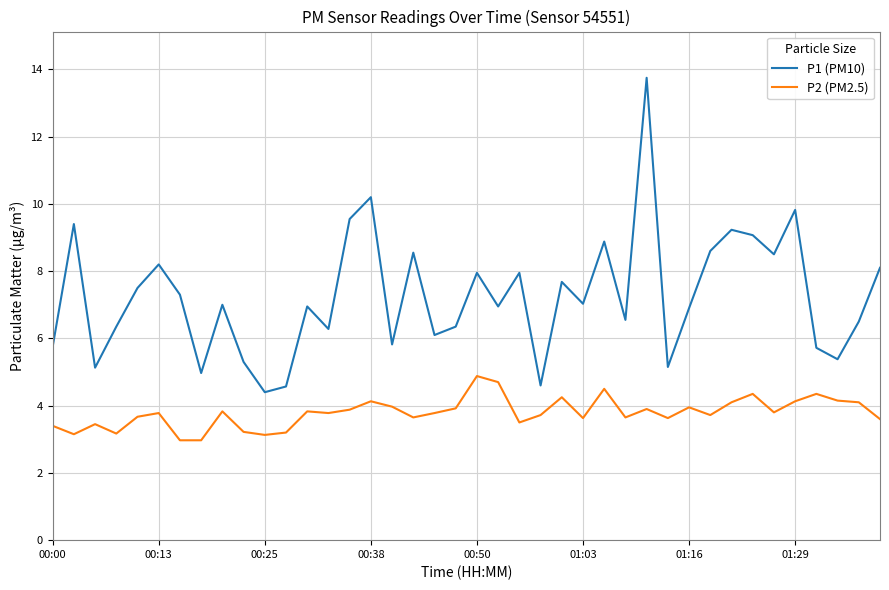

List the series in order of their overall mean, lowest first.

P2 (PM2.5), P1 (PM10)